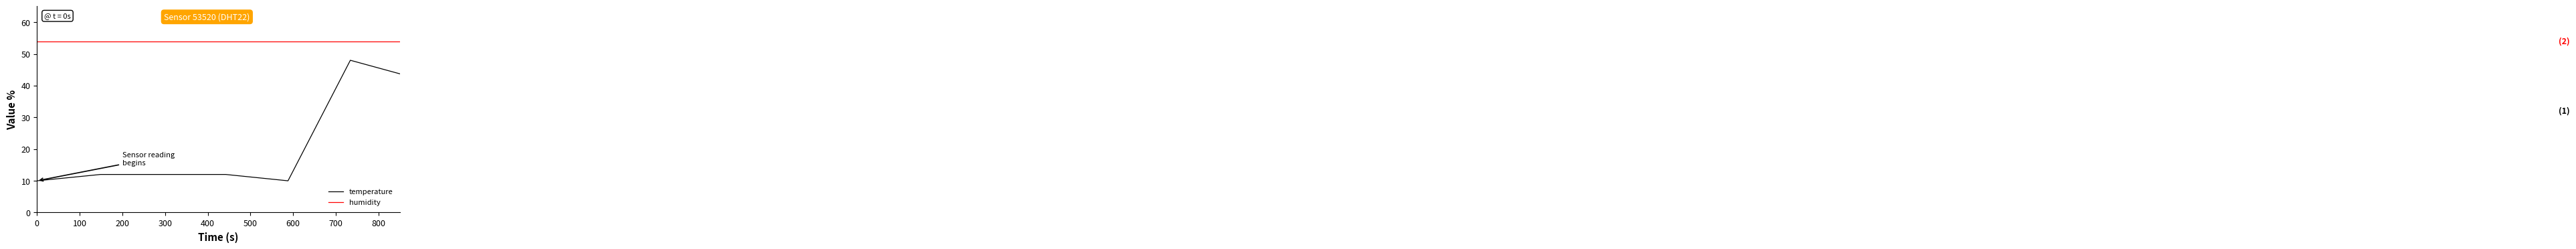

True or false: temperature and humidity cross at least once.

False